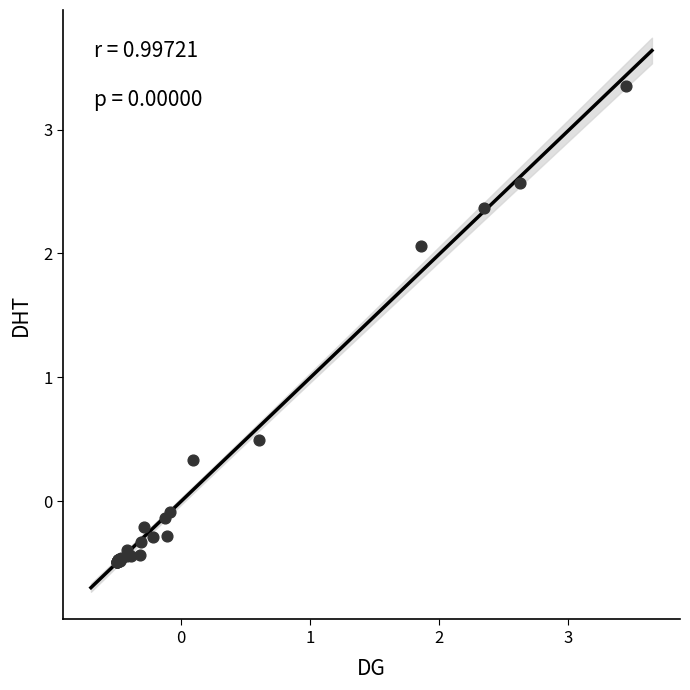

What Y value in the scatter plot is closest to 1?

0.5